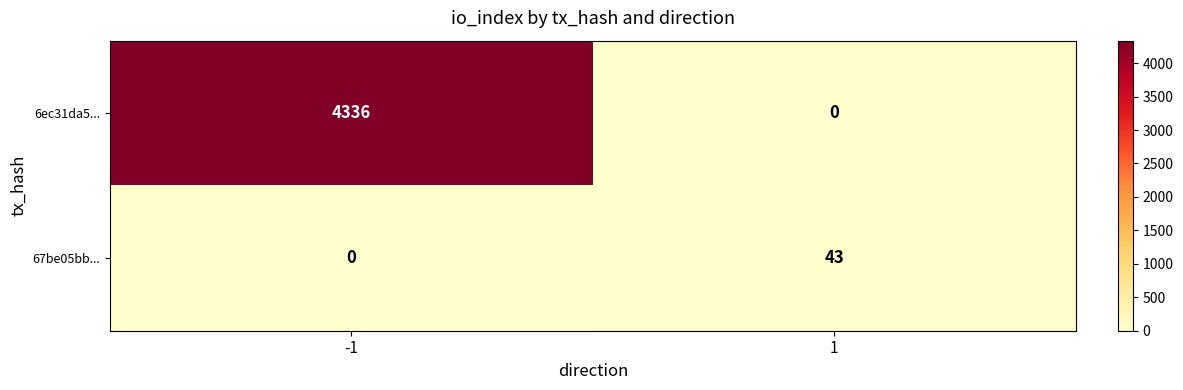

How many data points does each series have?

2